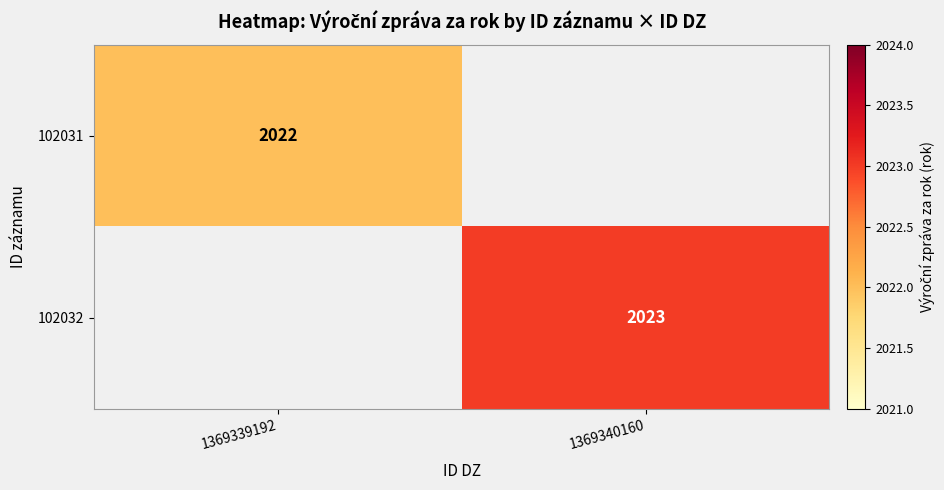

Is the value of 102031 at 1369339192 greater than the value of 102032 at 1369340160?

No